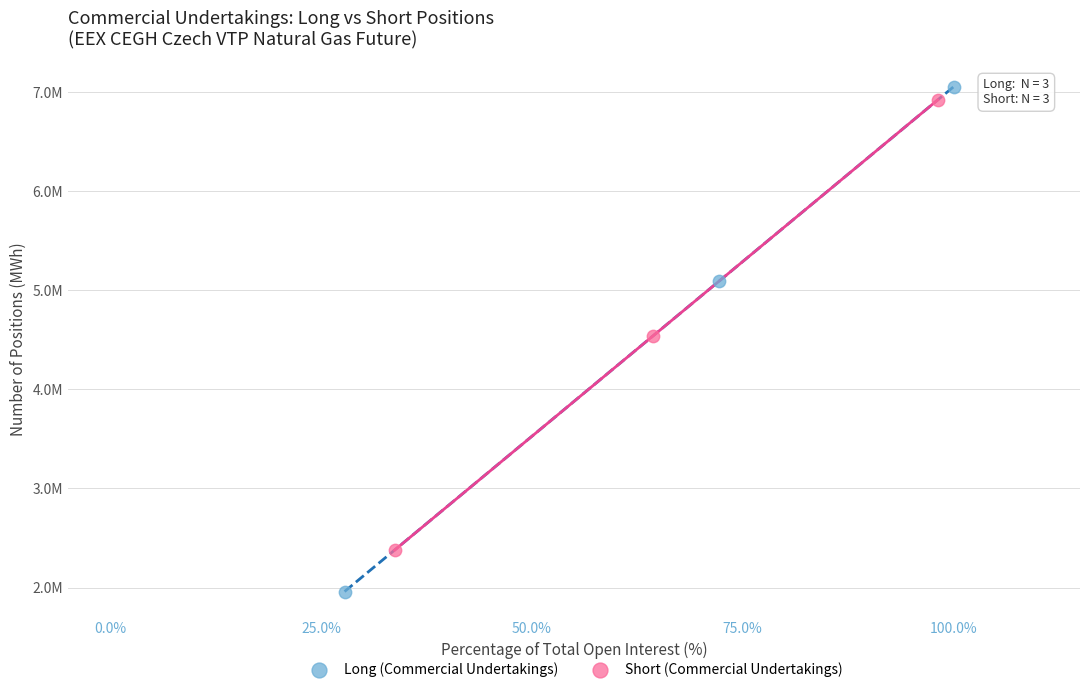

Which series reaches the maximum Y coordinate?

Long (Commercial Undertakings)